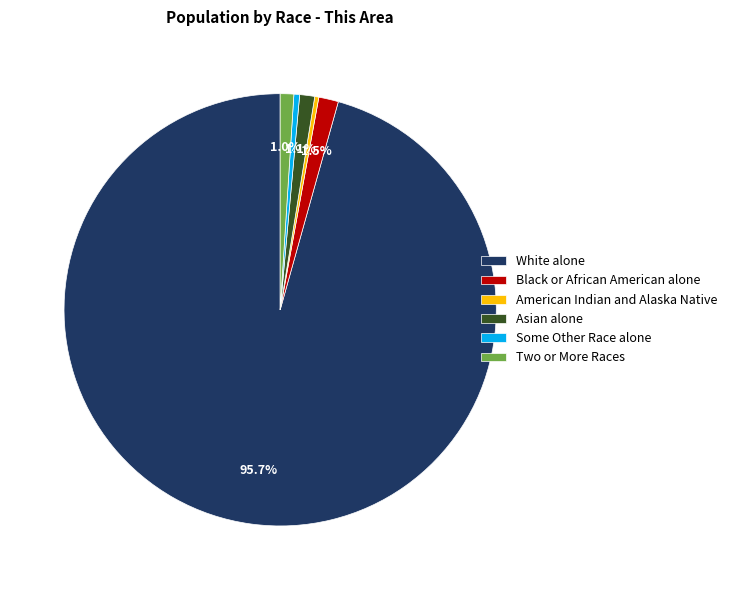

What is the largest slice in the pie chart?

White alone